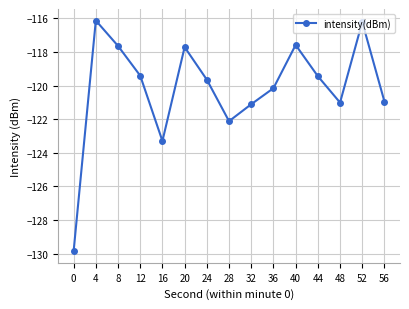

The value at 12 is -119.4. True or false?

True